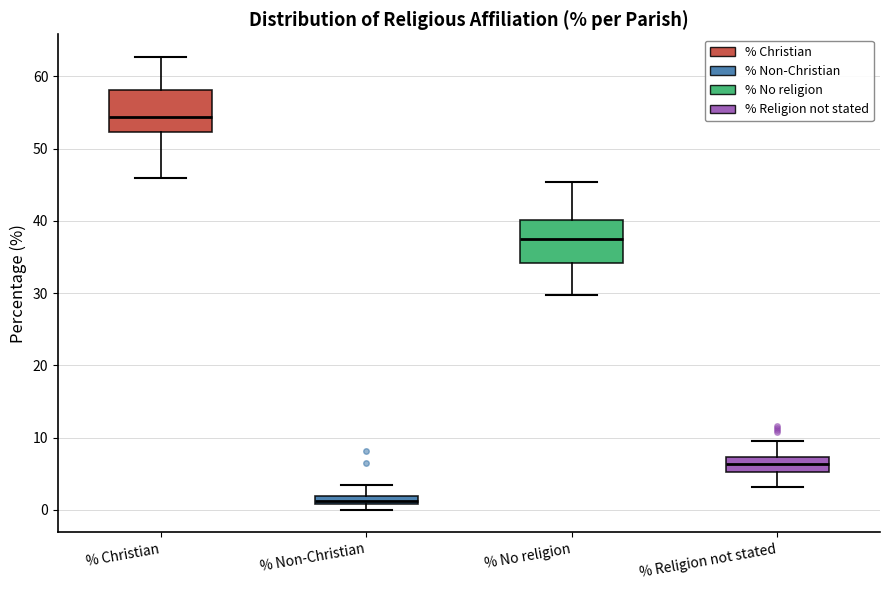

Where is the upper edge of the box for % Christian on the y-axis? The values are not printed on the chart, so give them approximately, as read against the axis.

58